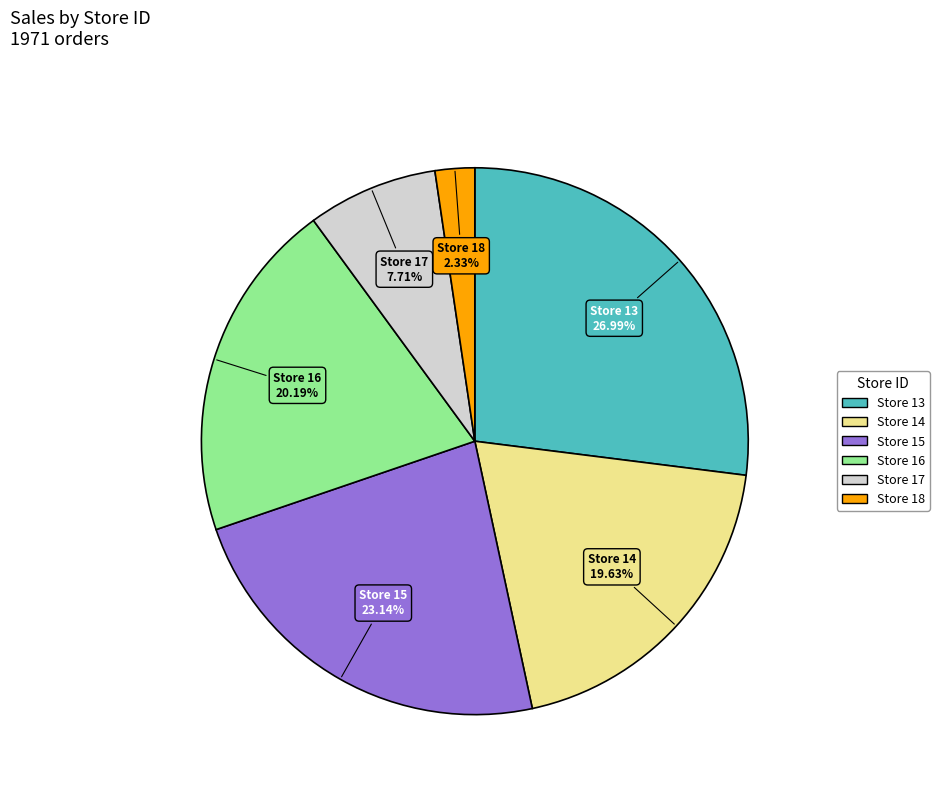

To the nearest percent, what is the average slice percentage?

17%